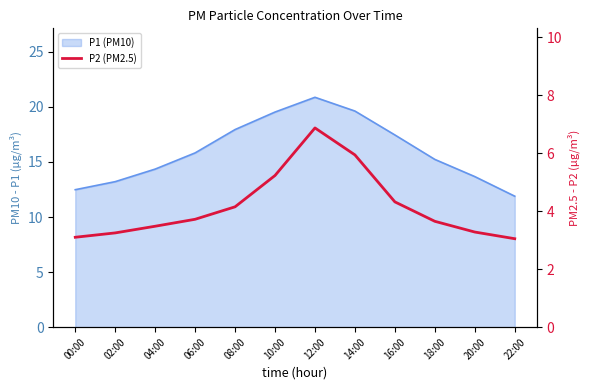

What position from the right is 08:00?

8